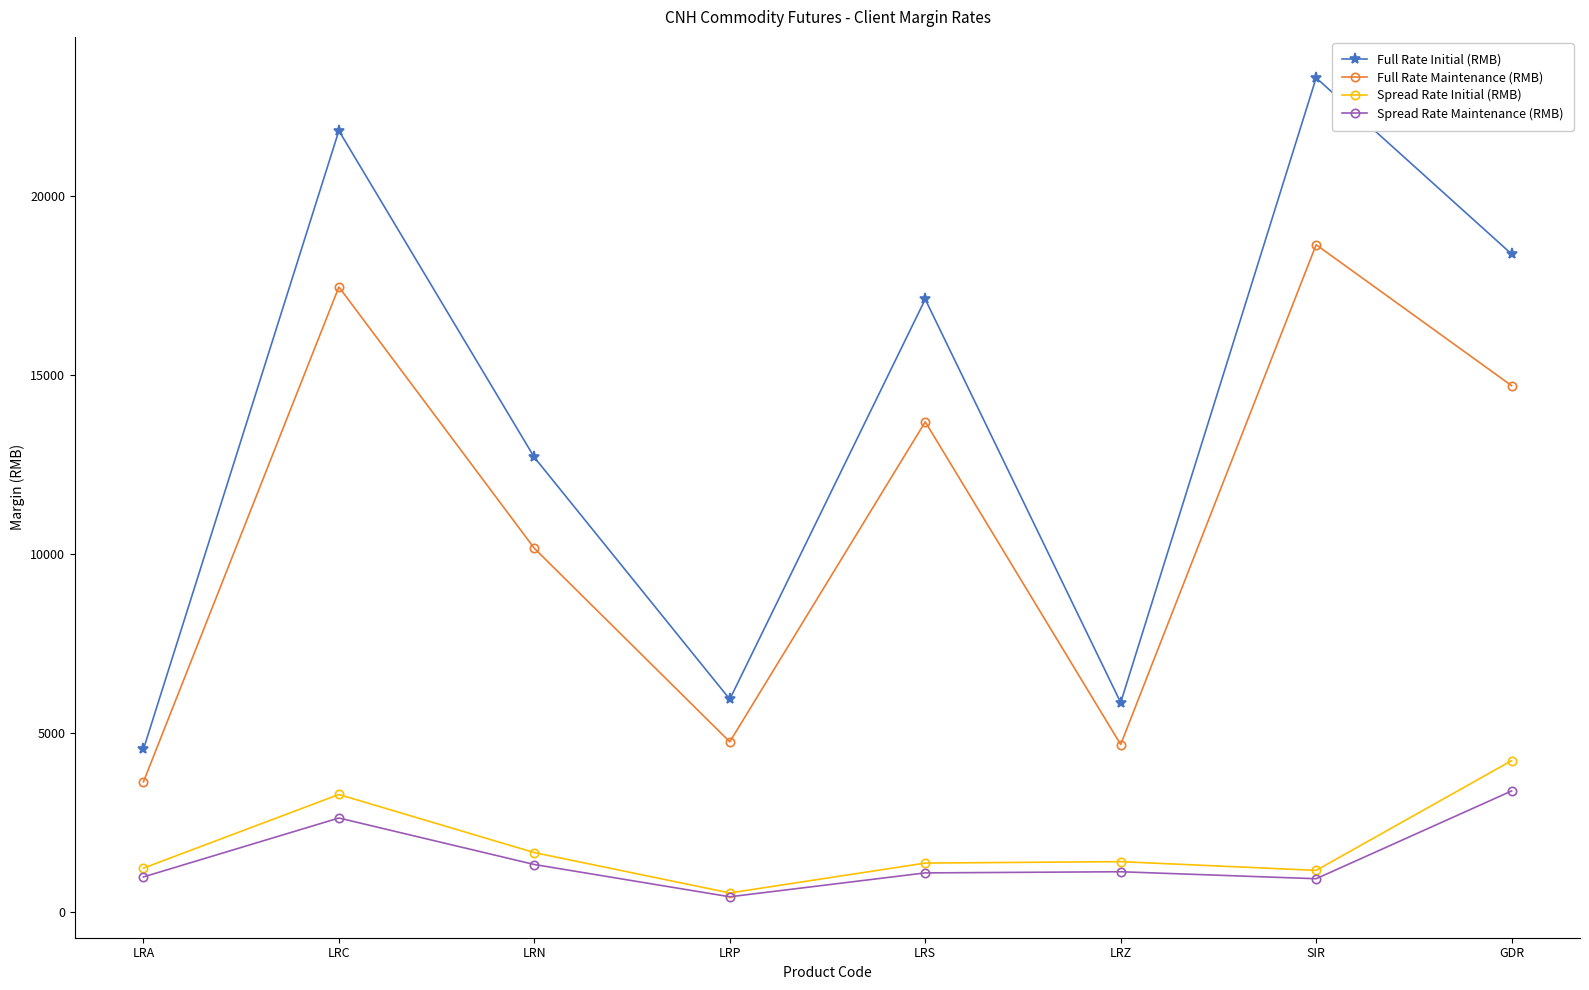

Where is Full Rate Maintenance (RMB) nearest to the value 11139?

LRN